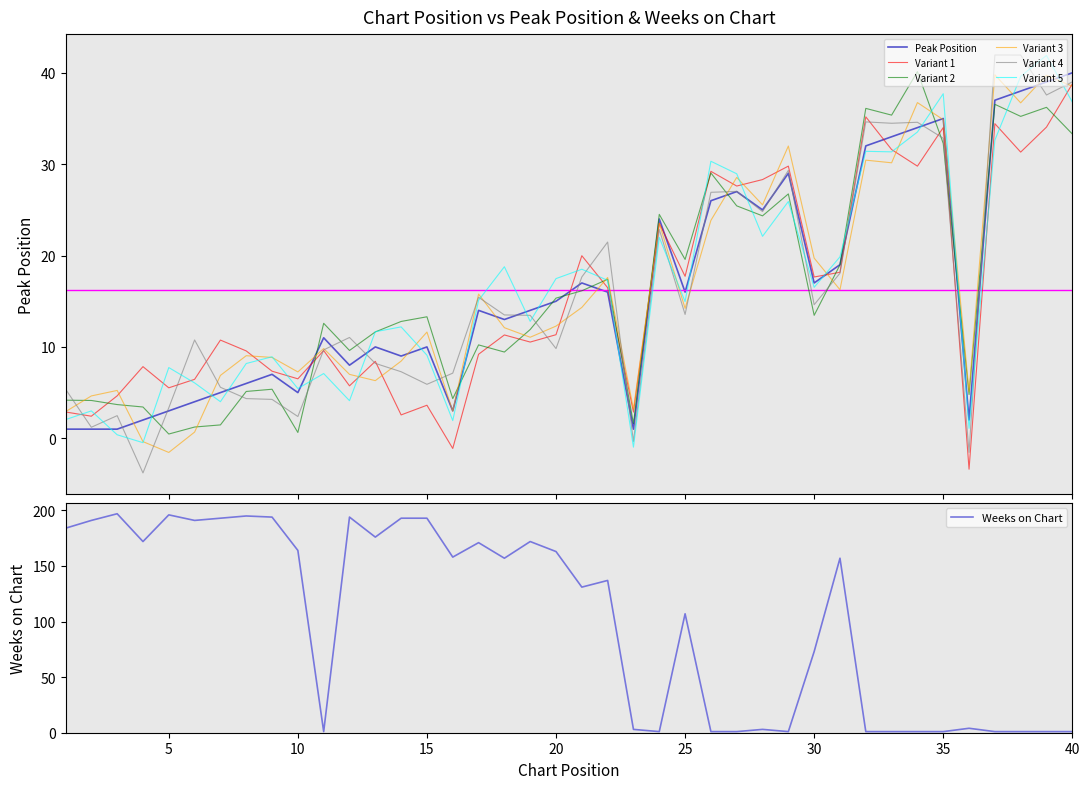

Where is Peak Position nearest to the value 20?

31